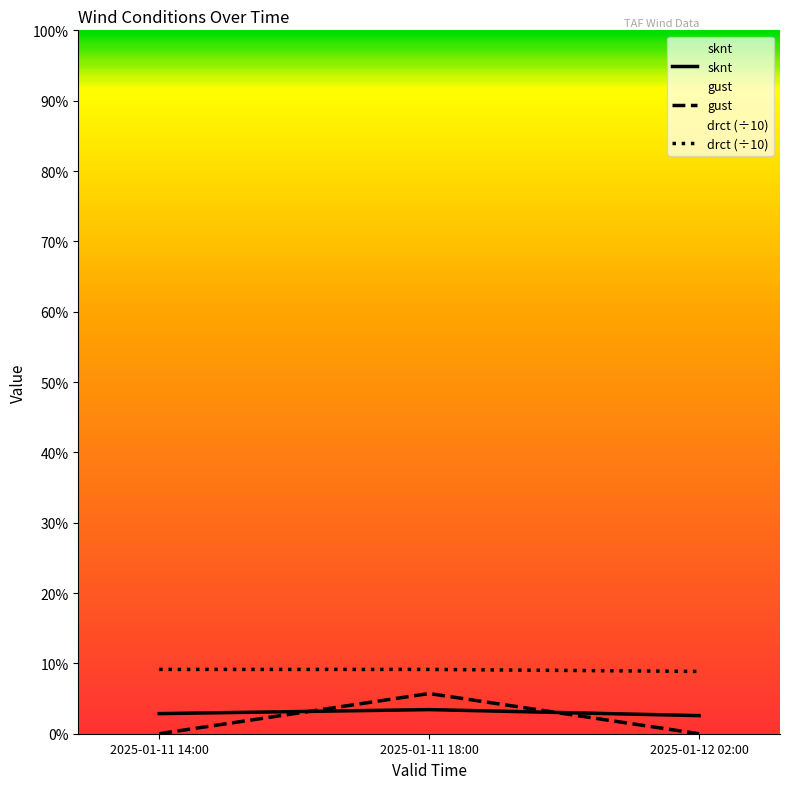

Is this an area chart (filled region under the line)?

No